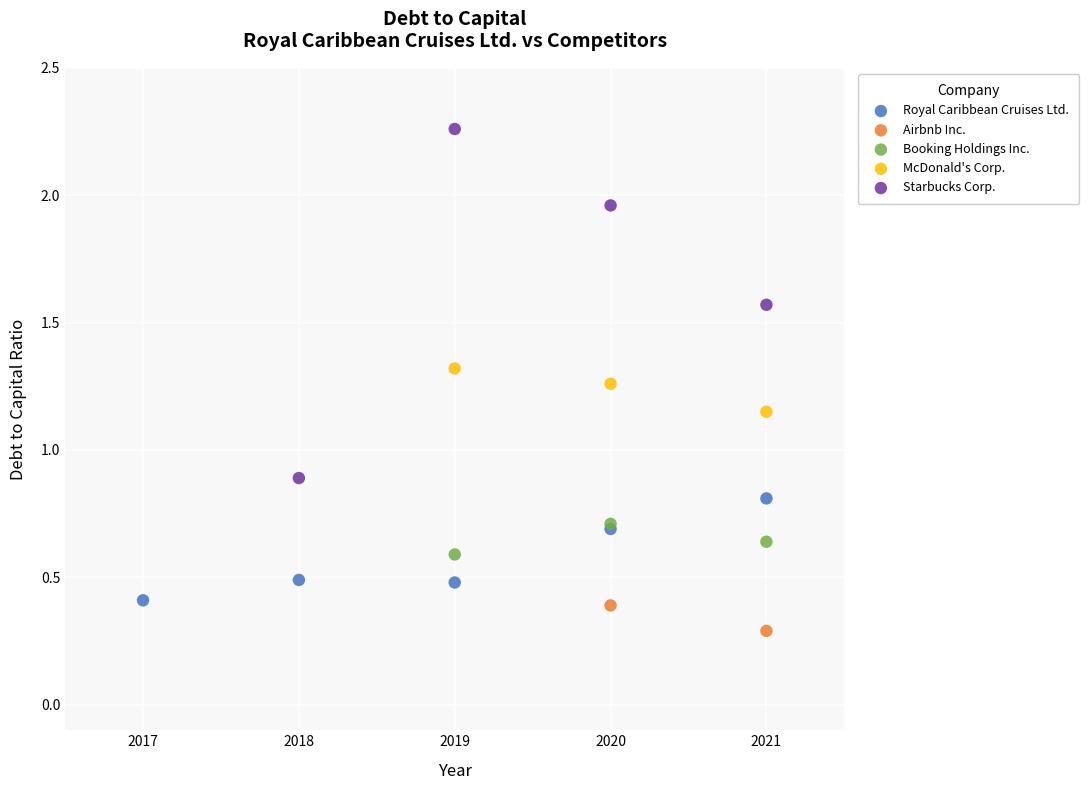

Which series contains the highest Y value?

Starbucks Corp.